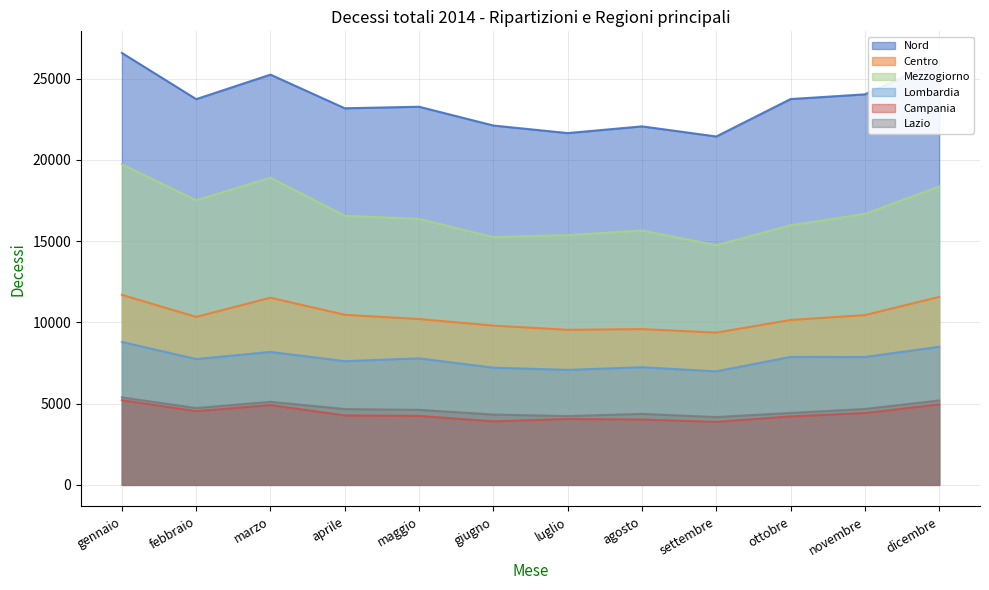

At which label does Nord reach its peak?

gennaio